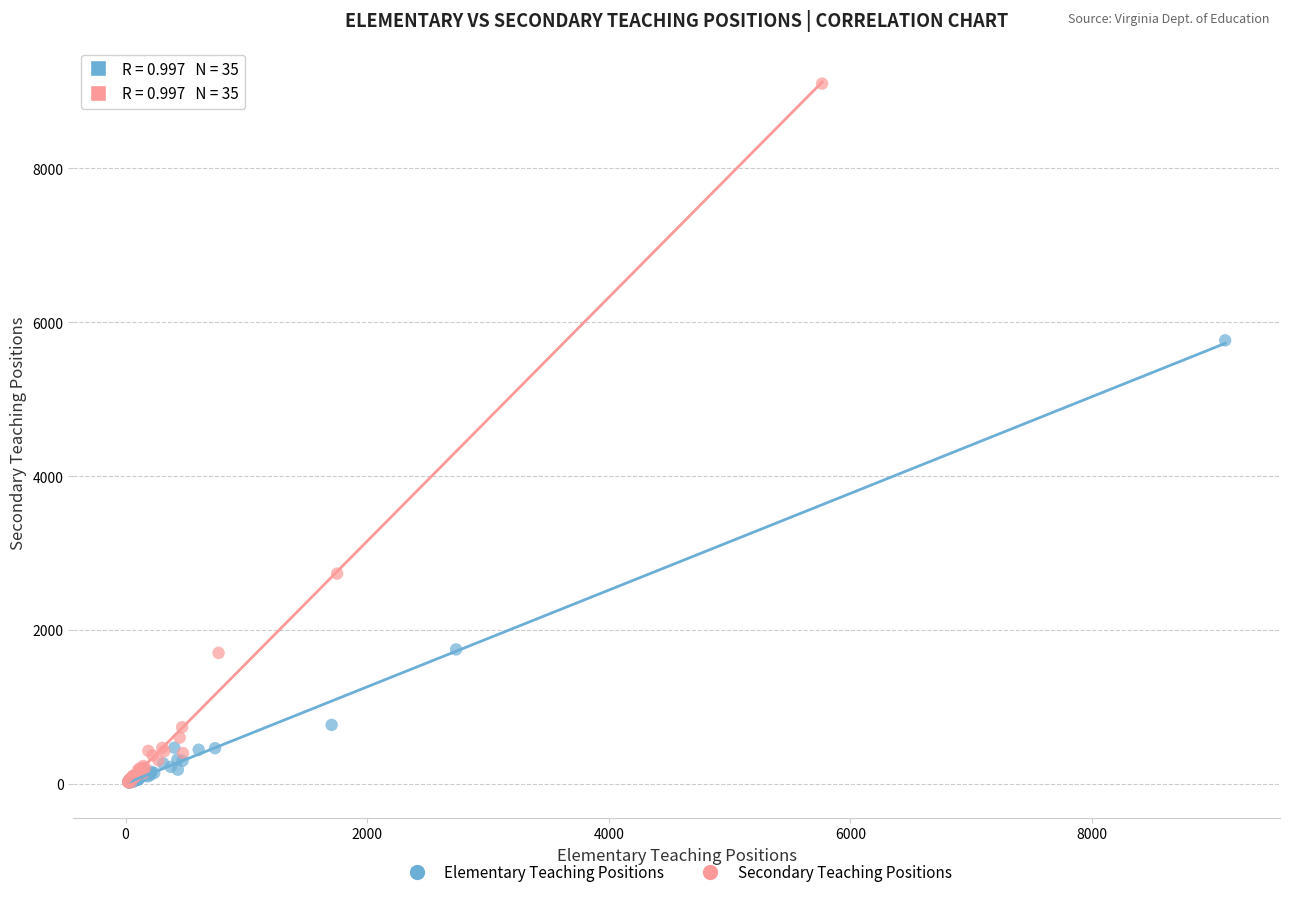

Which series reaches the maximum Y coordinate?

Secondary Teaching Positions